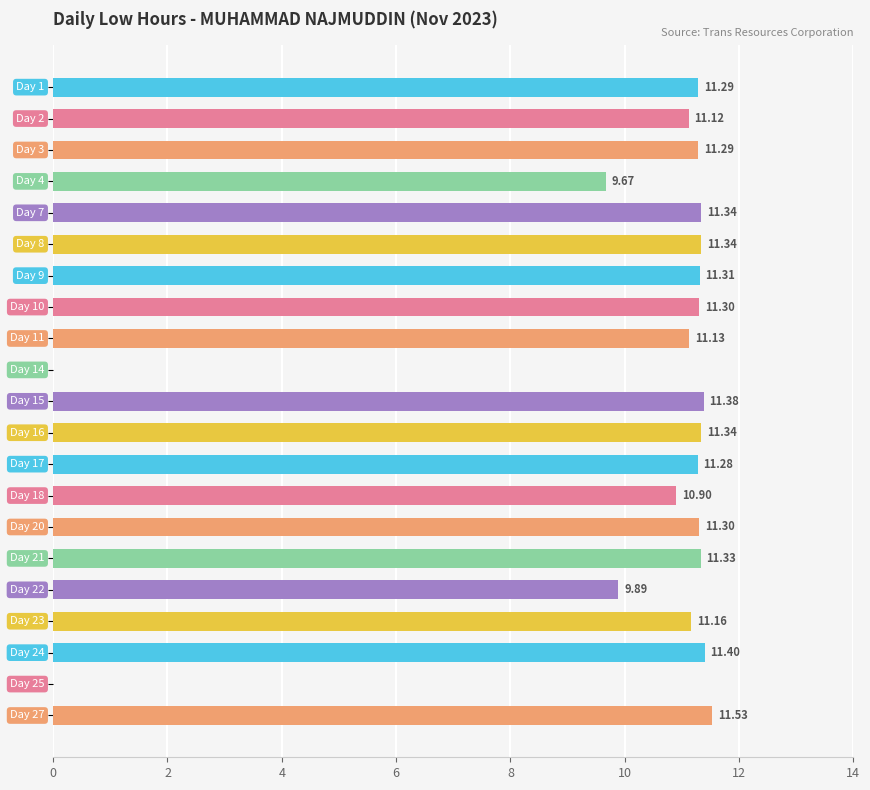

How many data points does each series have?

21